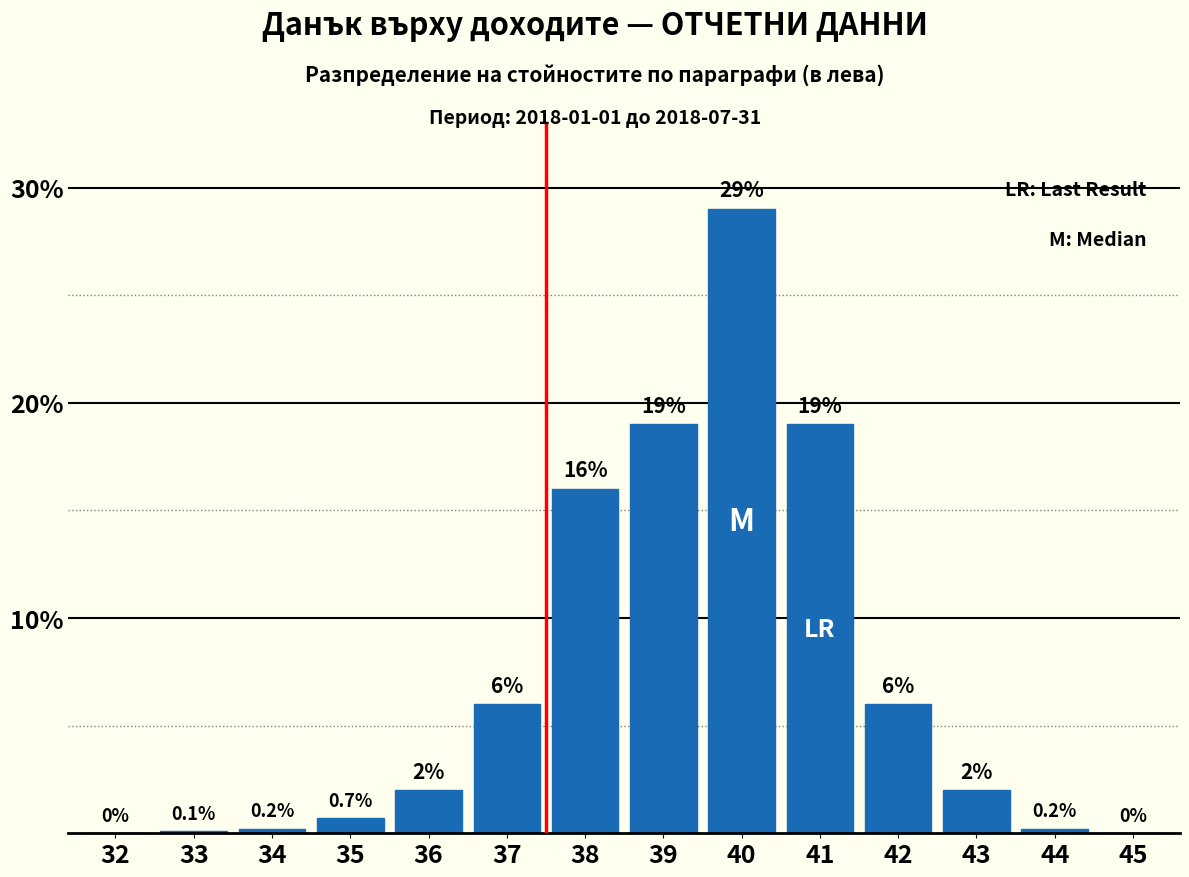

Reading left to right, what are all the values shown in this chart?

32=0.0	33=0.1	34=0.2	35=0.7	36=2.0	37=6.0	38=16.0	39=19.0	40=29.0	41=19.0	42=6.0	43=2.0	44=0.2	45=0.0